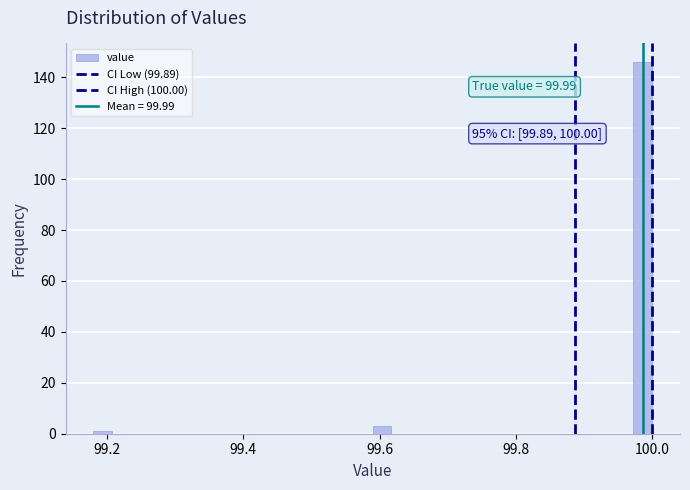

Read against the x-axis, roughly where is the centre of the tallest bar?

99.98